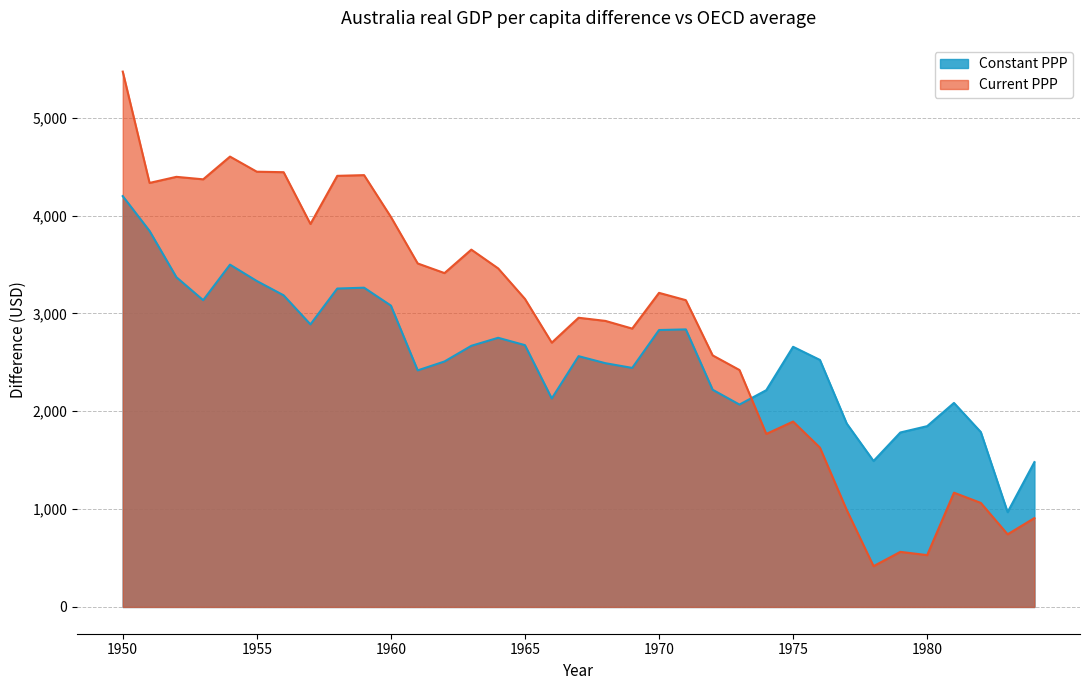

What is the approximate value of Constant PPP at 1981?

2085.2